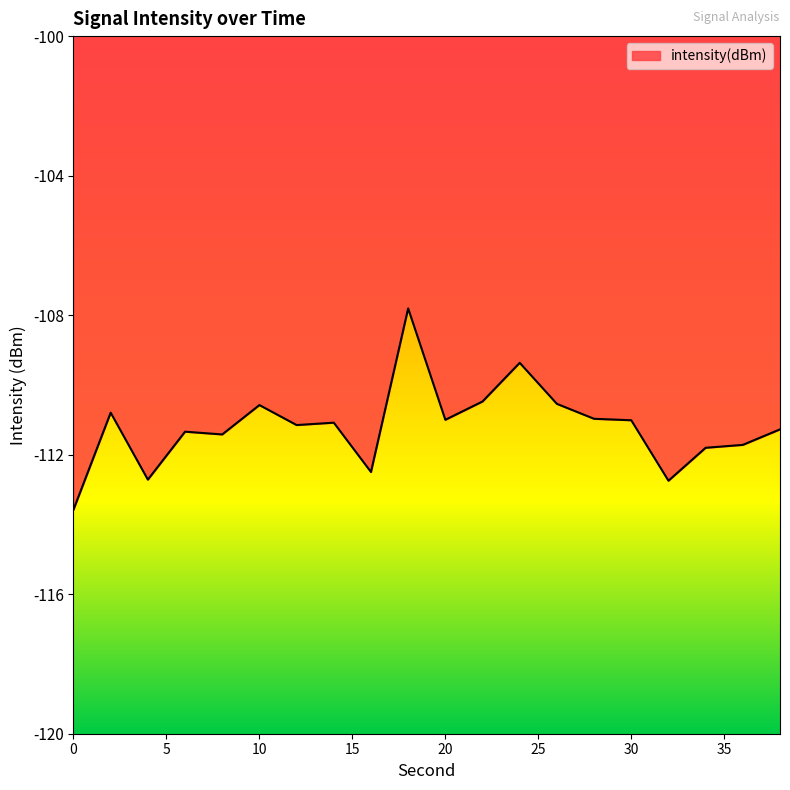

What is the difference between the maximum and minimum values?

5.8